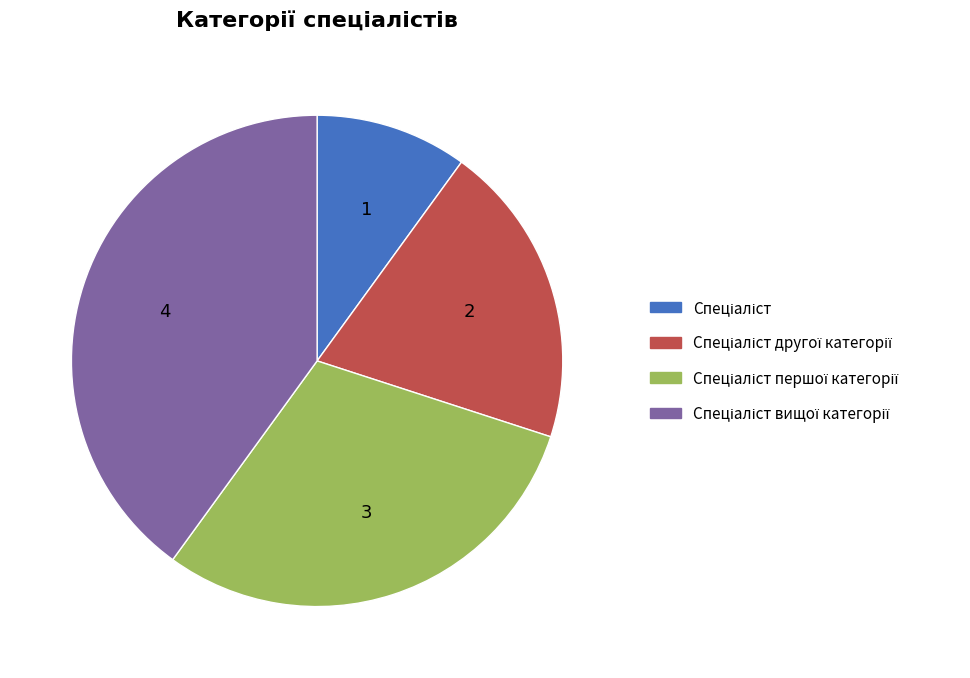

Count the number of slices in the pie.

4